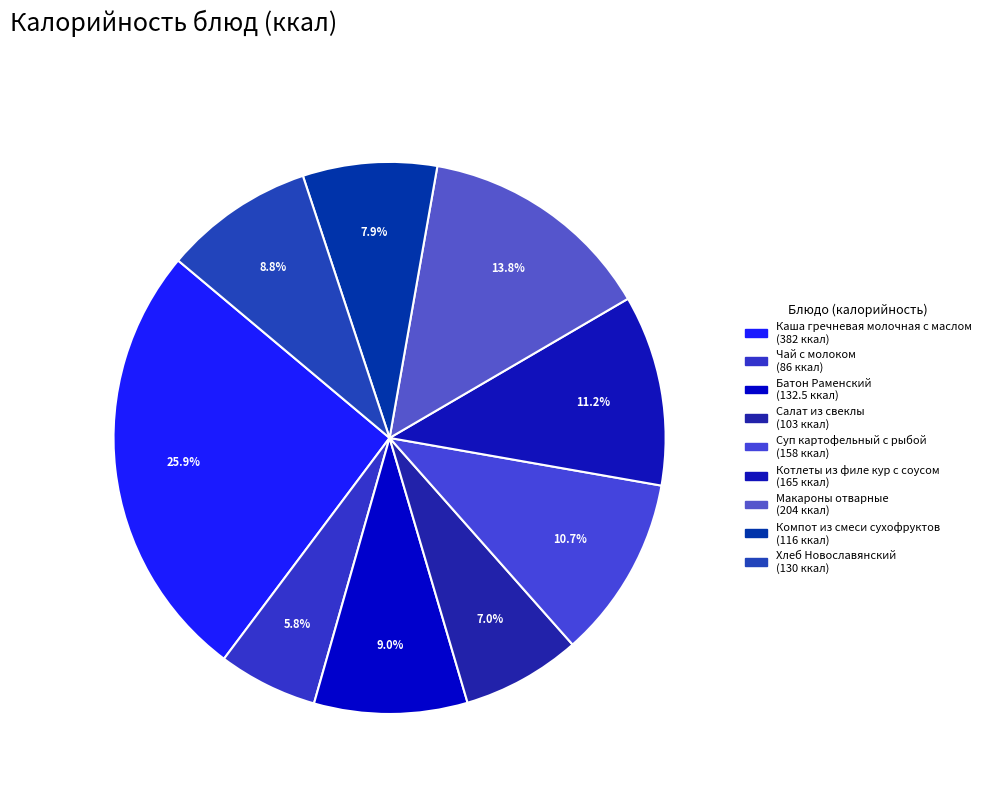

Combined, do Макароны отварные and Хлеб Новославянский account for over 50%?

No